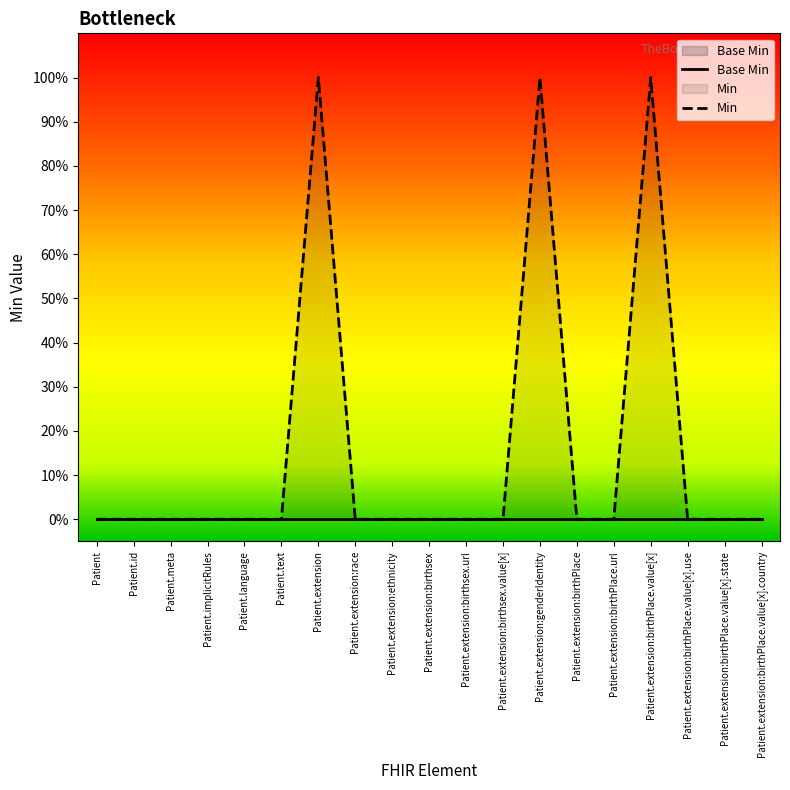

Where is the first local maximum for Min?

Patient.extension